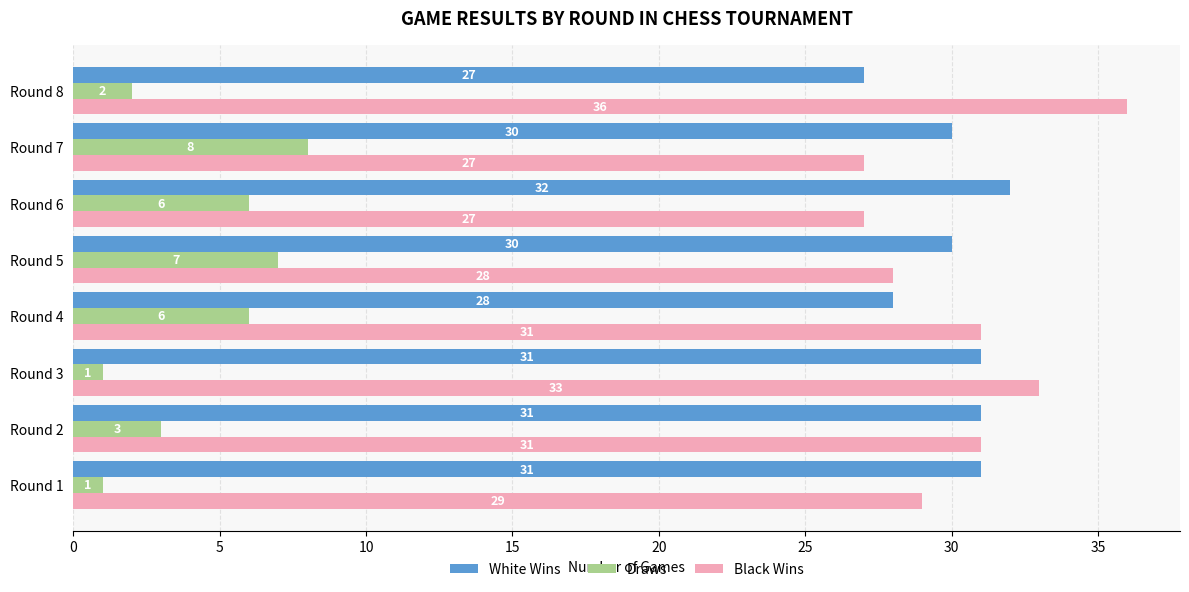

At how many categories does at least one series exceed 3?

8